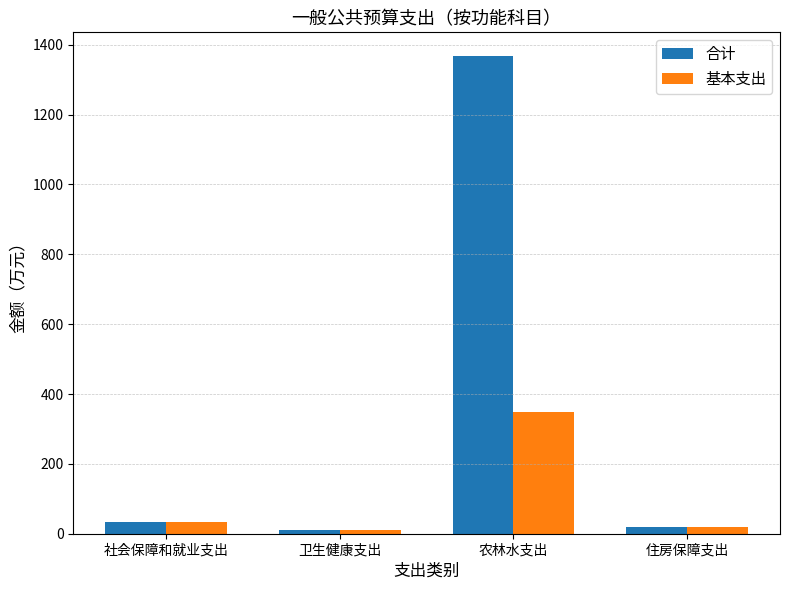

How many bars are there in total?

8